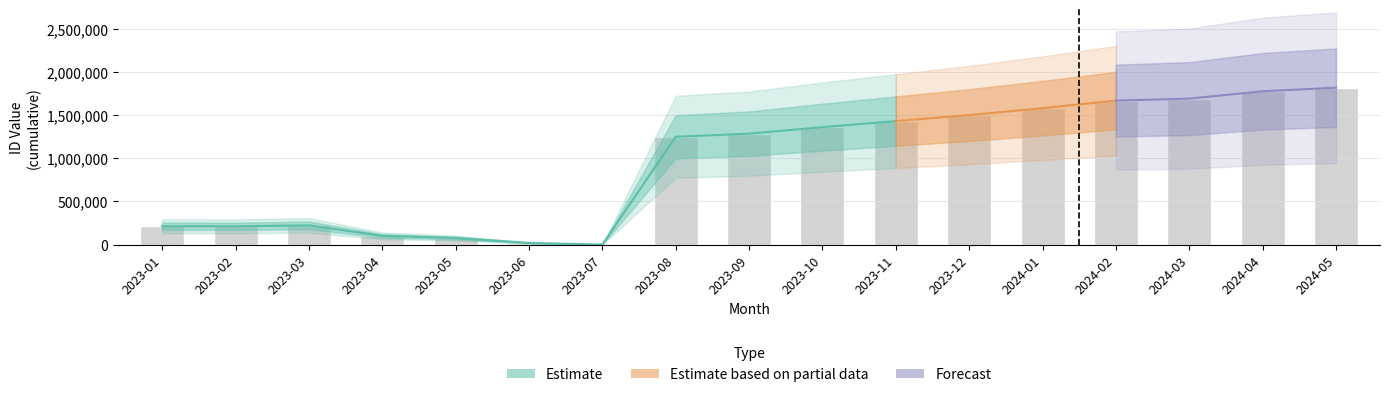

What is the value of the 5th bar from the left?

76032